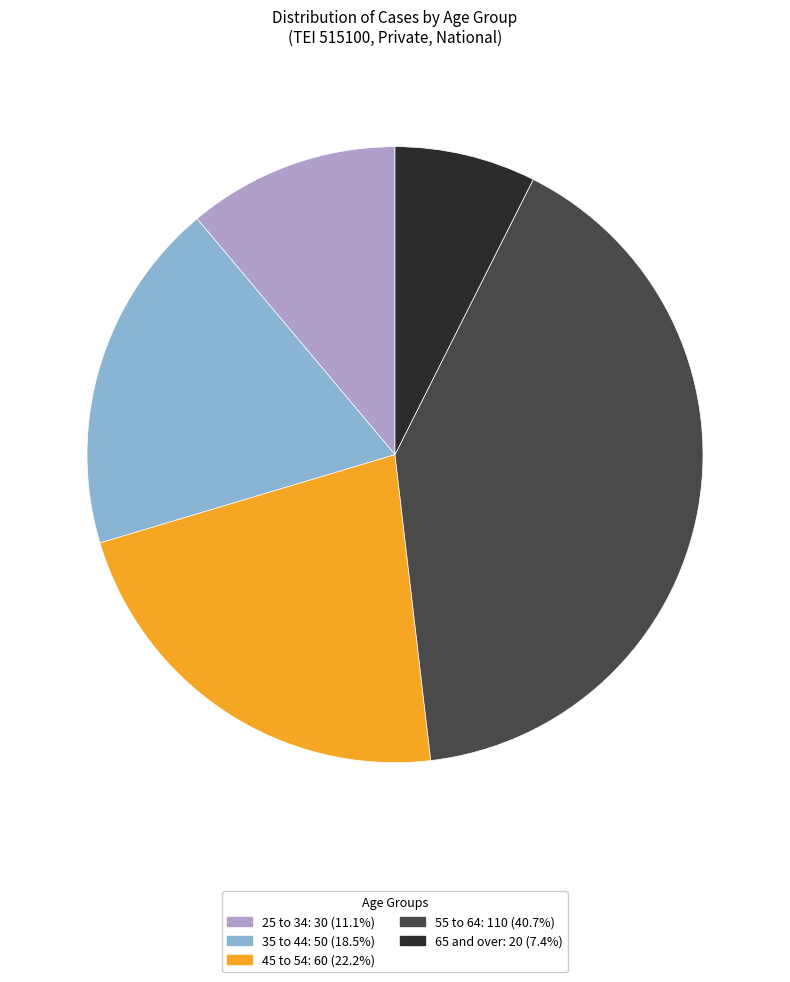

Between 25 to 34 and 45 to 54, which is larger?

45 to 54